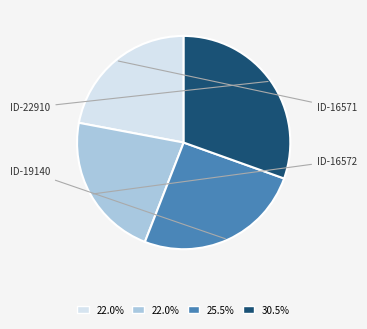

Does any single category account for the majority?

No